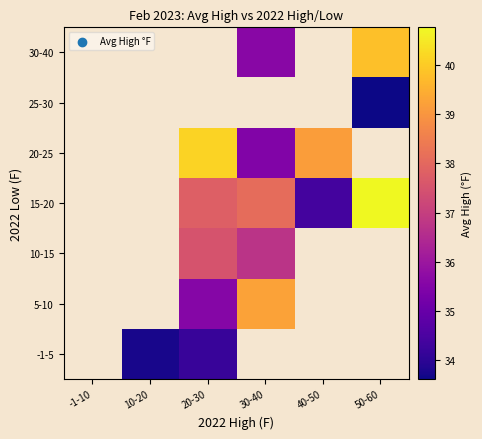

Count the number of categories in the chart.

6